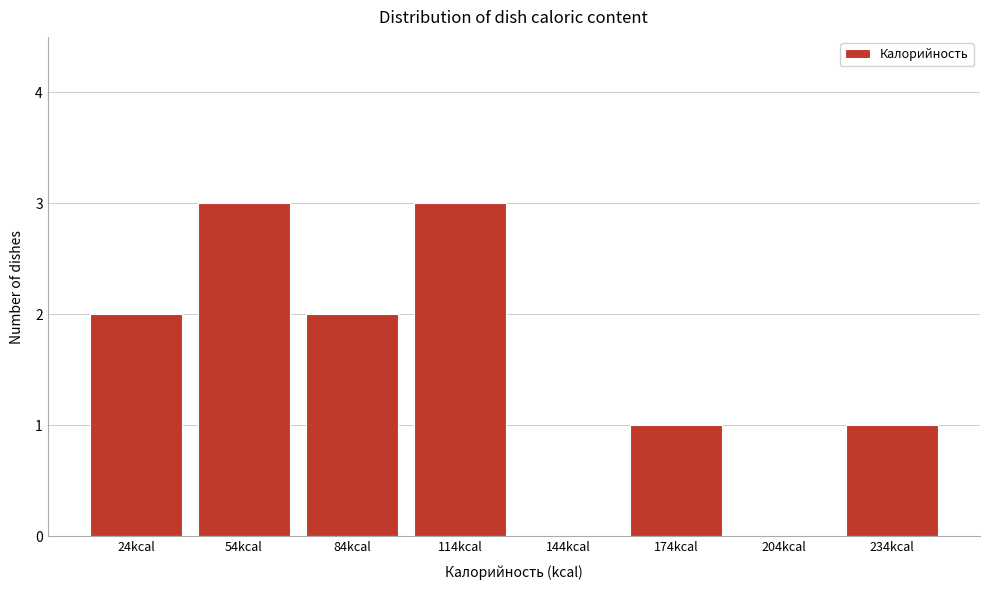

What is the maximum value shown in the chart?

3